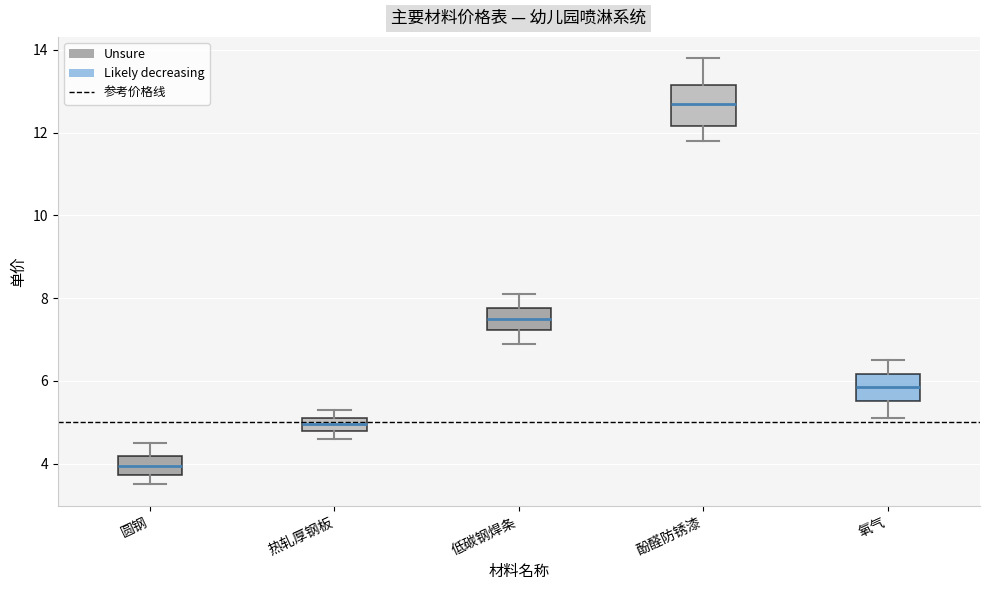

Which box has the lowest median line?

圆钢